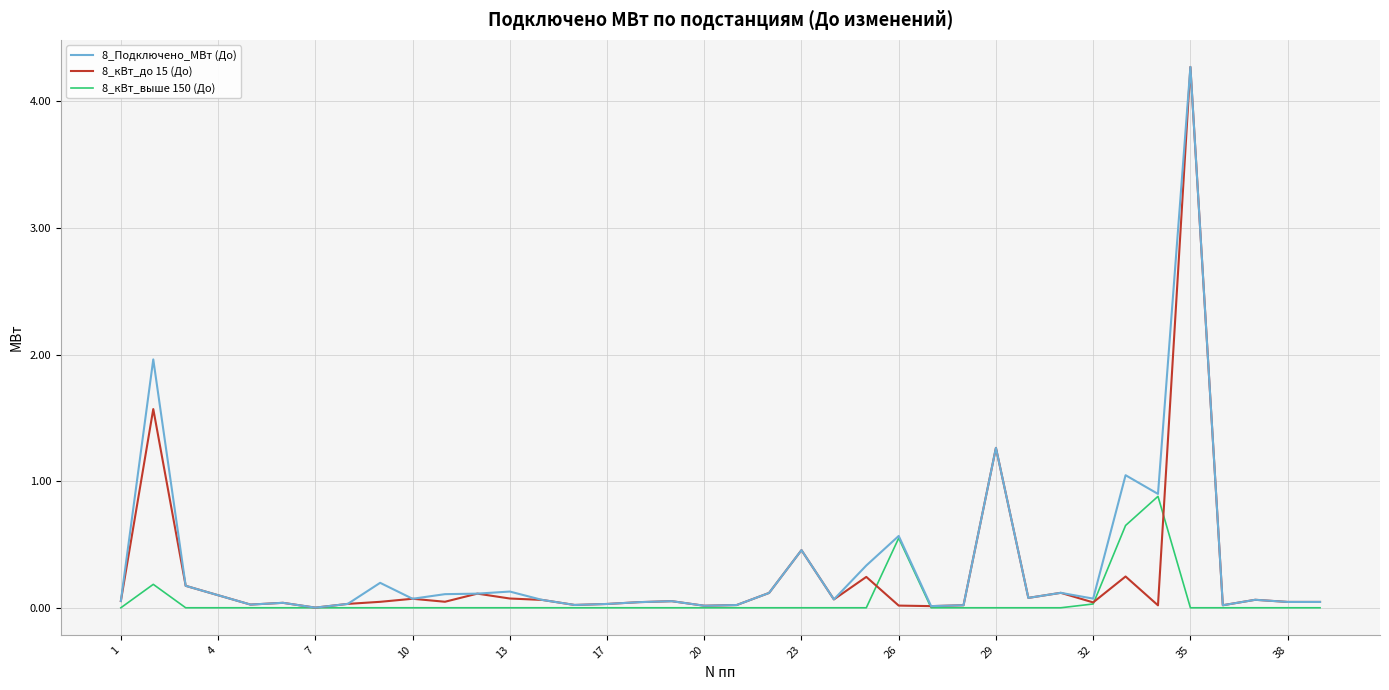

What is the greatest value displayed?

4.3